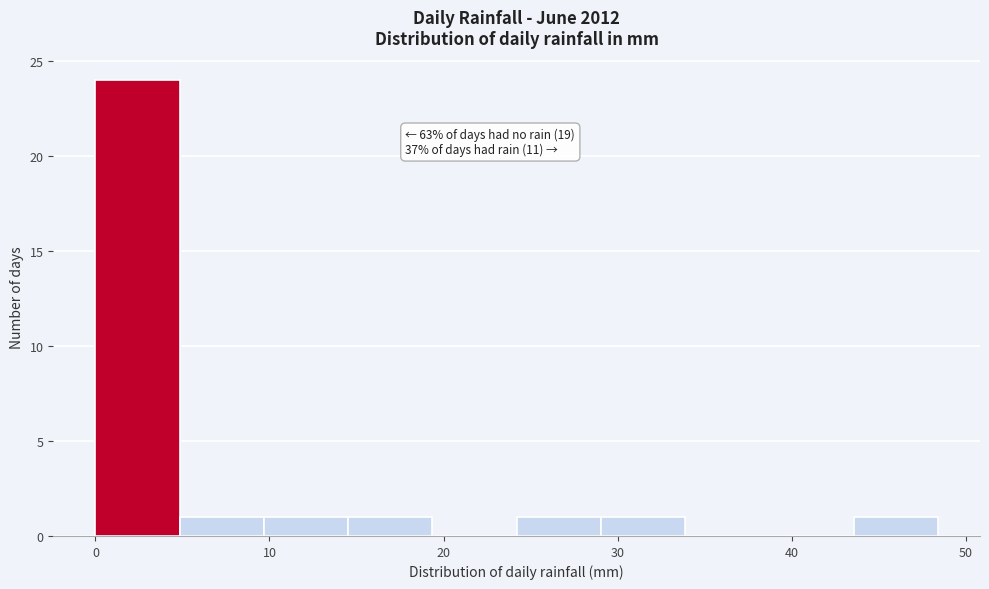

Over which range of the x-axis is the bar tallest?

0 to 5